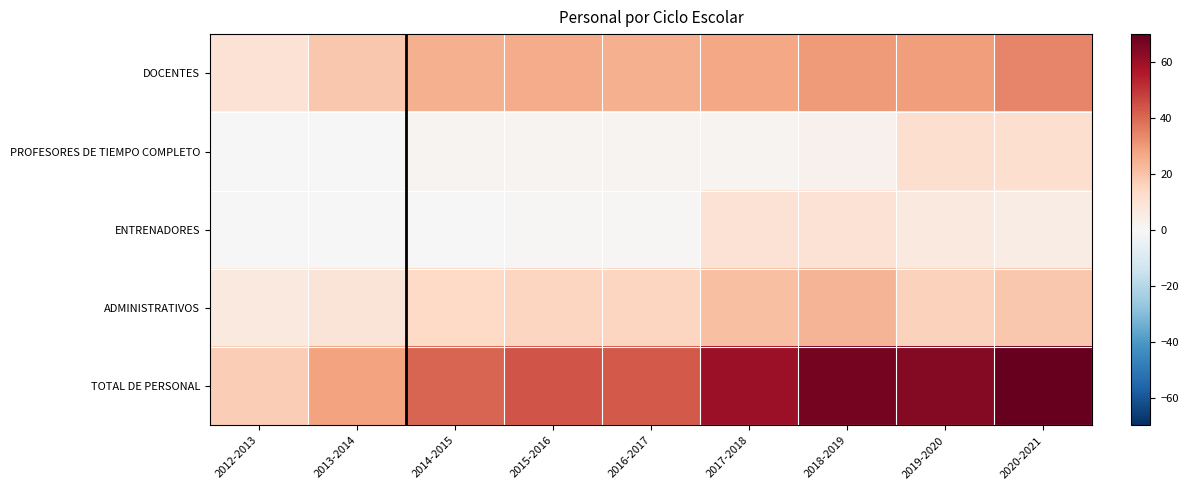

What is the spread (max minus min) of values at 2012-2013?

17